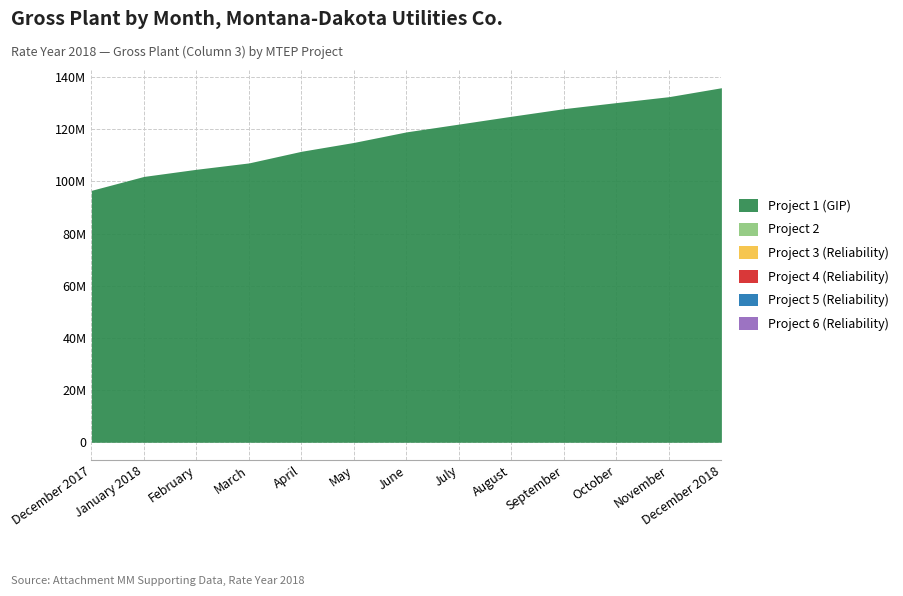

Reading left to right, transcribe all the data shown in this chart.

Project 1 (GIP): December 2017=96598599	January 2018=101931047	February=104669255	March=107109266	April=111570310	May=114969323	June=119011823	July=121998706	August=124999477	September=127909255	October=130240171	November=132510423	December 2018=135936349
Project 2: December 2017=0	January 2018=0	February=0	March=0	April=0	May=0	June=0	July=0	August=0	September=0	October=0	November=0	December 2018=0
Project 3 (Reliability): December 2017=0	January 2018=0	February=0	March=0	April=0	May=0	June=0	July=0	August=0	September=0	October=0	November=0	December 2018=0
Project 4 (Reliability): December 2017=0	January 2018=0	February=0	March=0	April=0	May=0	June=0	July=0	August=0	September=0	October=0	November=0	December 2018=0
Project 5 (Reliability): December 2017=0	January 2018=0	February=0	March=0	April=0	May=0	June=0	July=0	August=0	September=0	October=0	November=0	December 2018=0
Project 6 (Reliability): December 2017=0	January 2018=0	February=0	March=0	April=0	May=0	June=0	July=0	August=0	September=0	October=0	November=0	December 2018=0